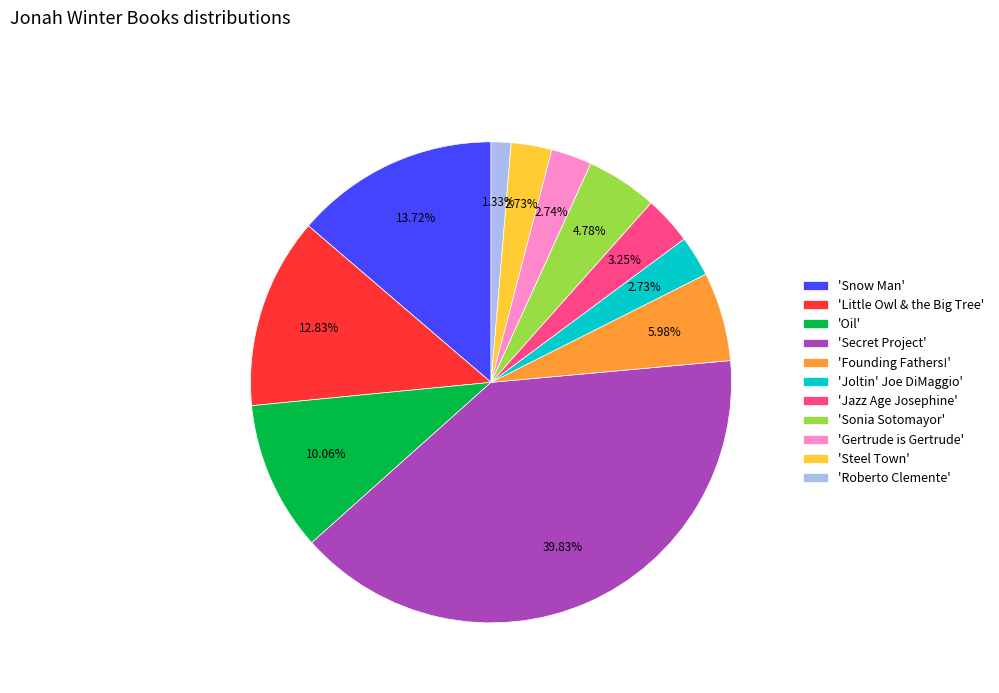

Which slice is the smallest?

'Roberto Clemente'